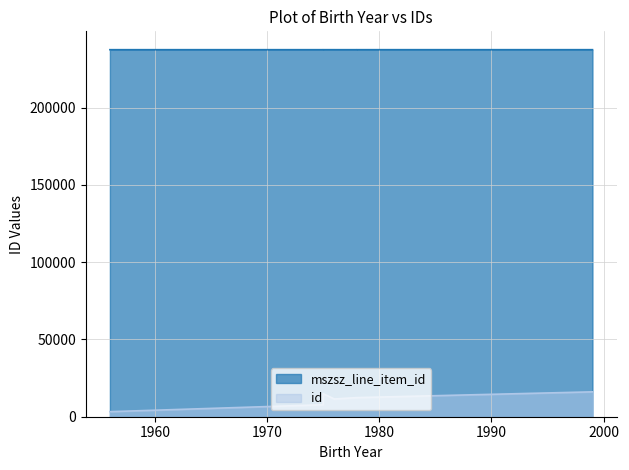

Where is mszsz_line_item_id nearest to the value 237433?

1976